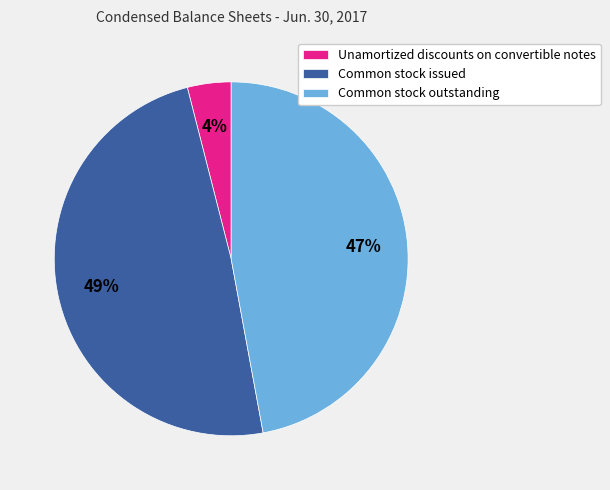

What is the largest slice in the pie chart?

Common stock issued